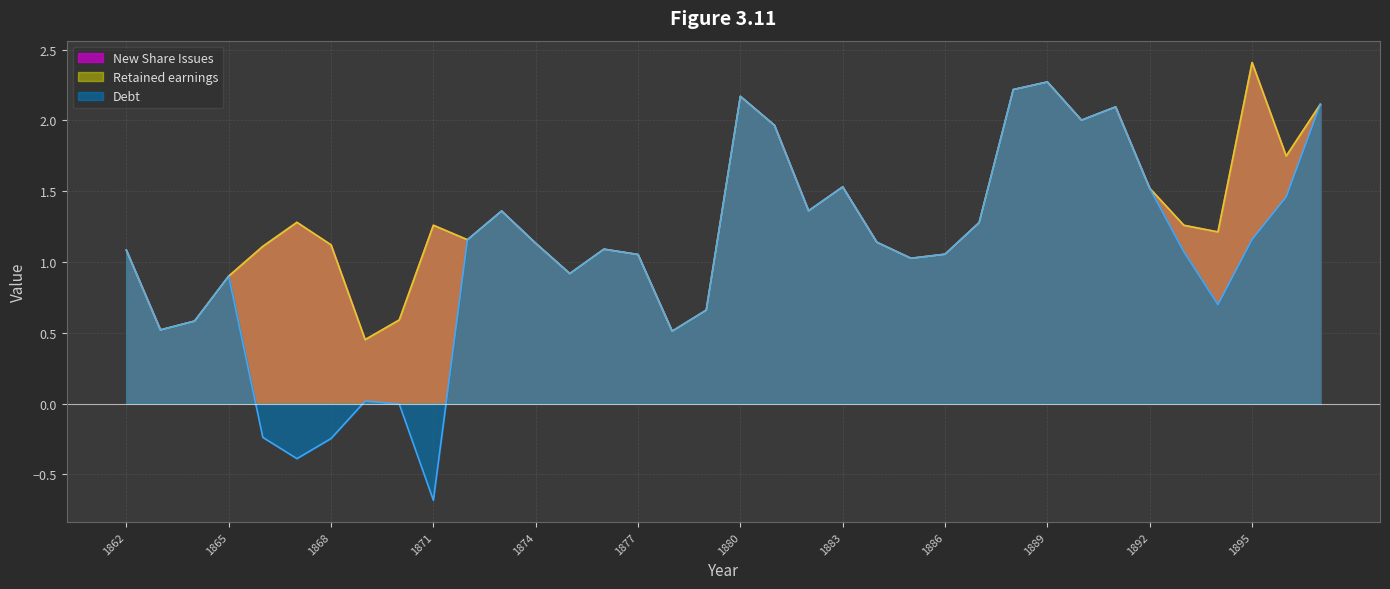

How many lines are shown in the chart?

3